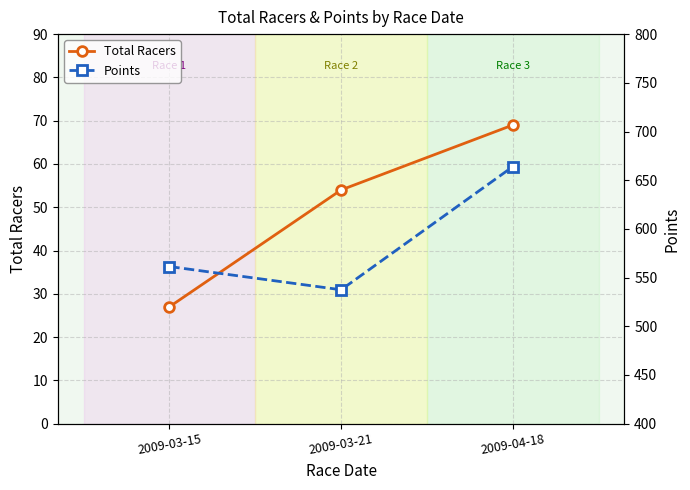

What is the sum of the Points values at 2009-03-21 and 2009-04-18?

1201.5